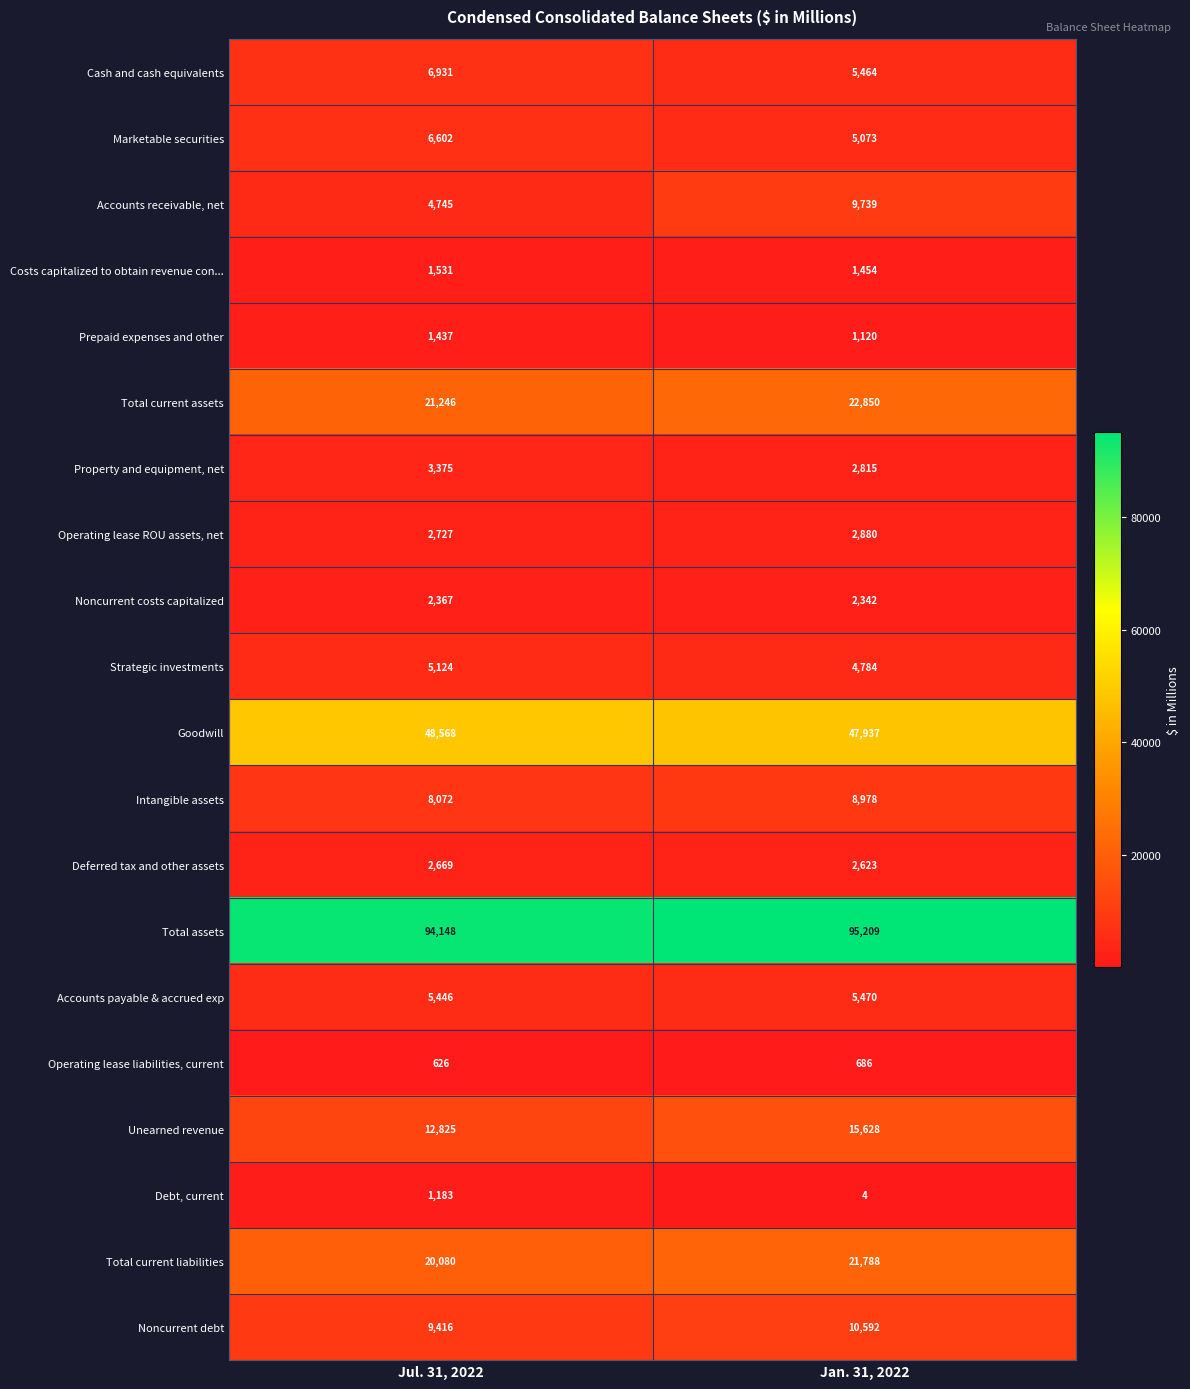

Is it true that Strategic investments equals 6960 at Jul. 31, 2022?

False